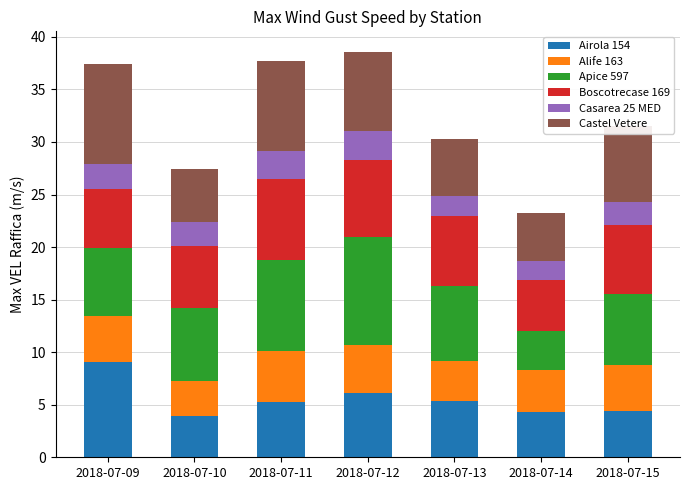

What is the sum of the Airola 154 values at 2018-07-11 and 2018-07-09?

14.4